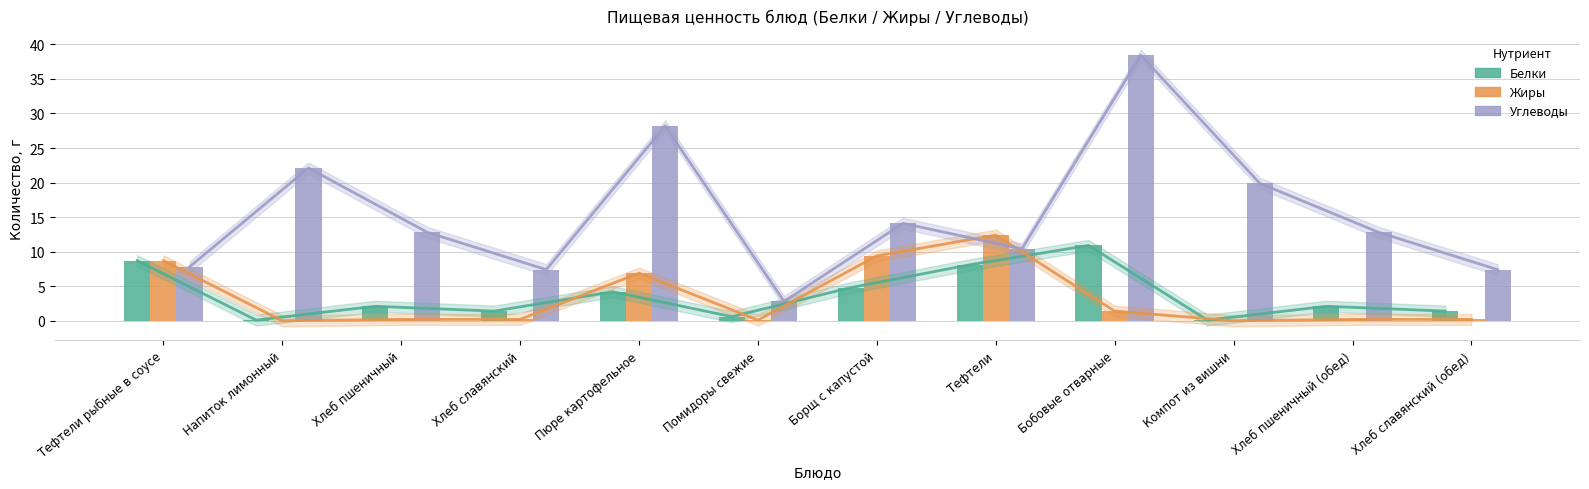

What is the total value across all series at Хлеб пшеничный?

15.1